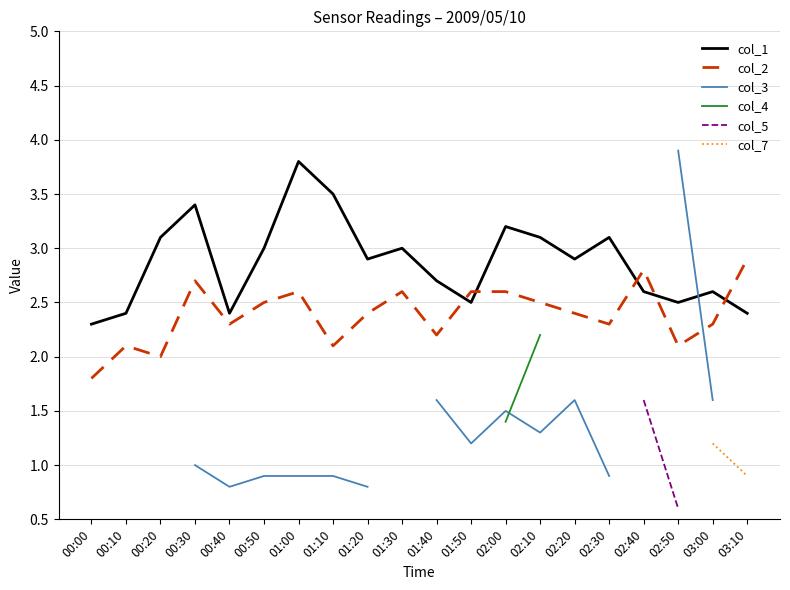

What is the spread (max minus min) of values at 02:20?

1.3